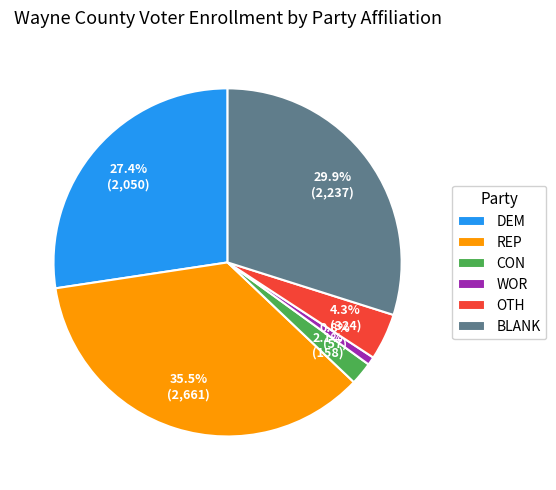

Count the number of slices in the pie.

6